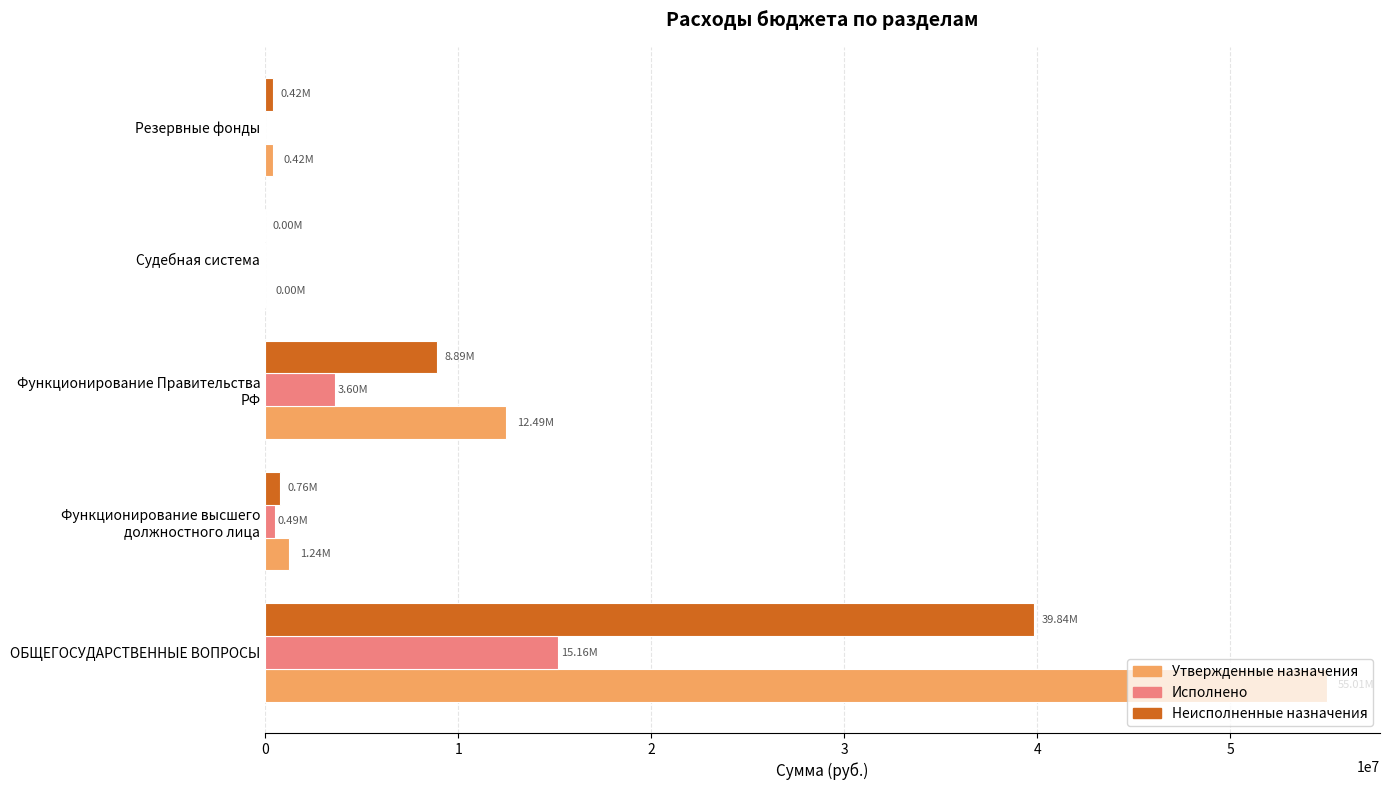

Which series changed the most between ОБЩЕГОСУДАРСТВЕННЫЕ ВОПРОСЫ and Резервные фонды?

Утвержденные назначения